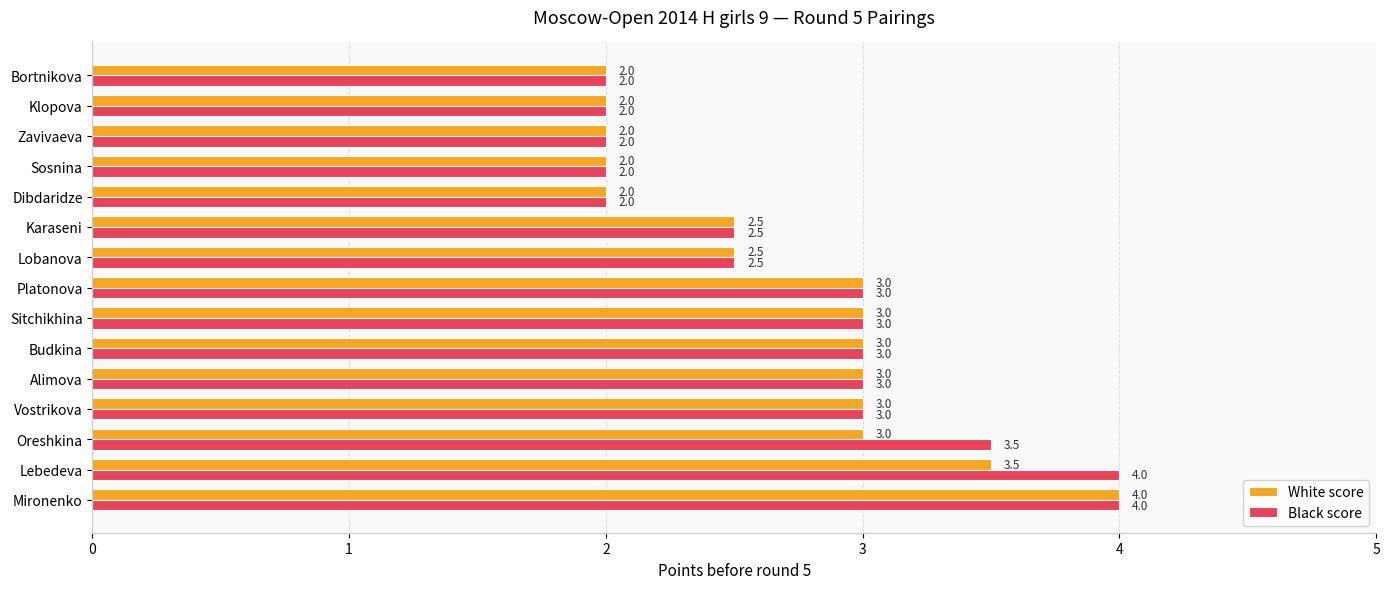

What is the lowest value of the Black score series?

2.0